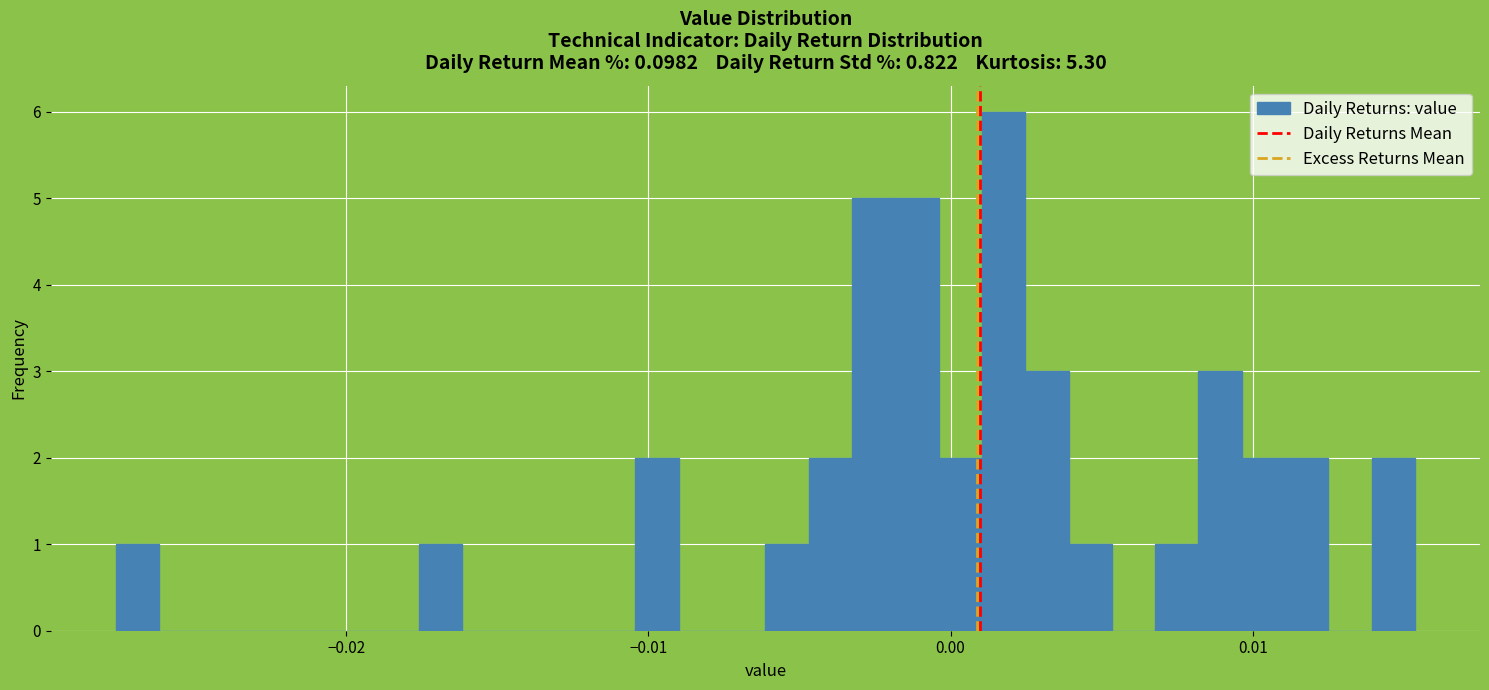

Around what value on the x-axis is the tallest bar? Give the approximate position of its centre, as read against the axis.

0.002